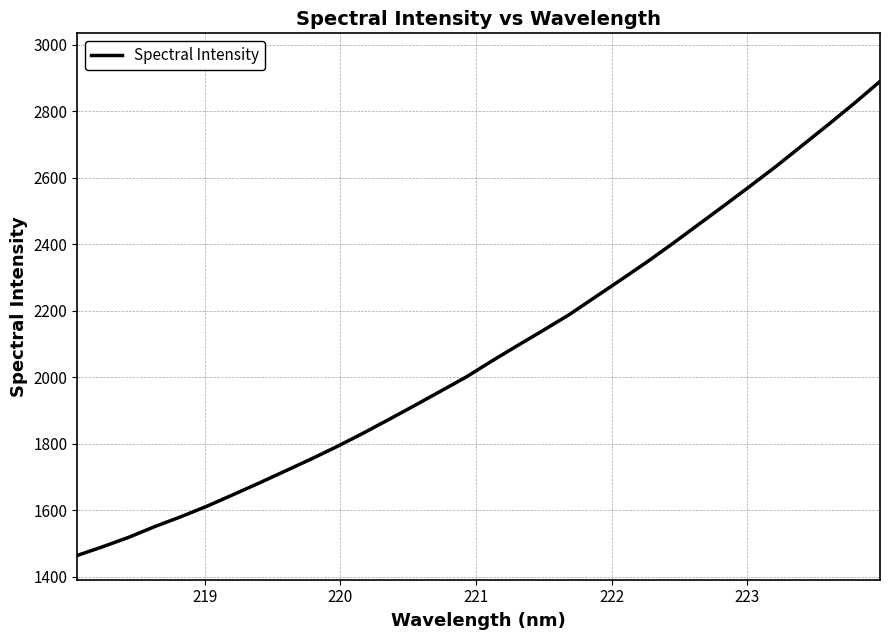

What is the sum of all values?

66528.7